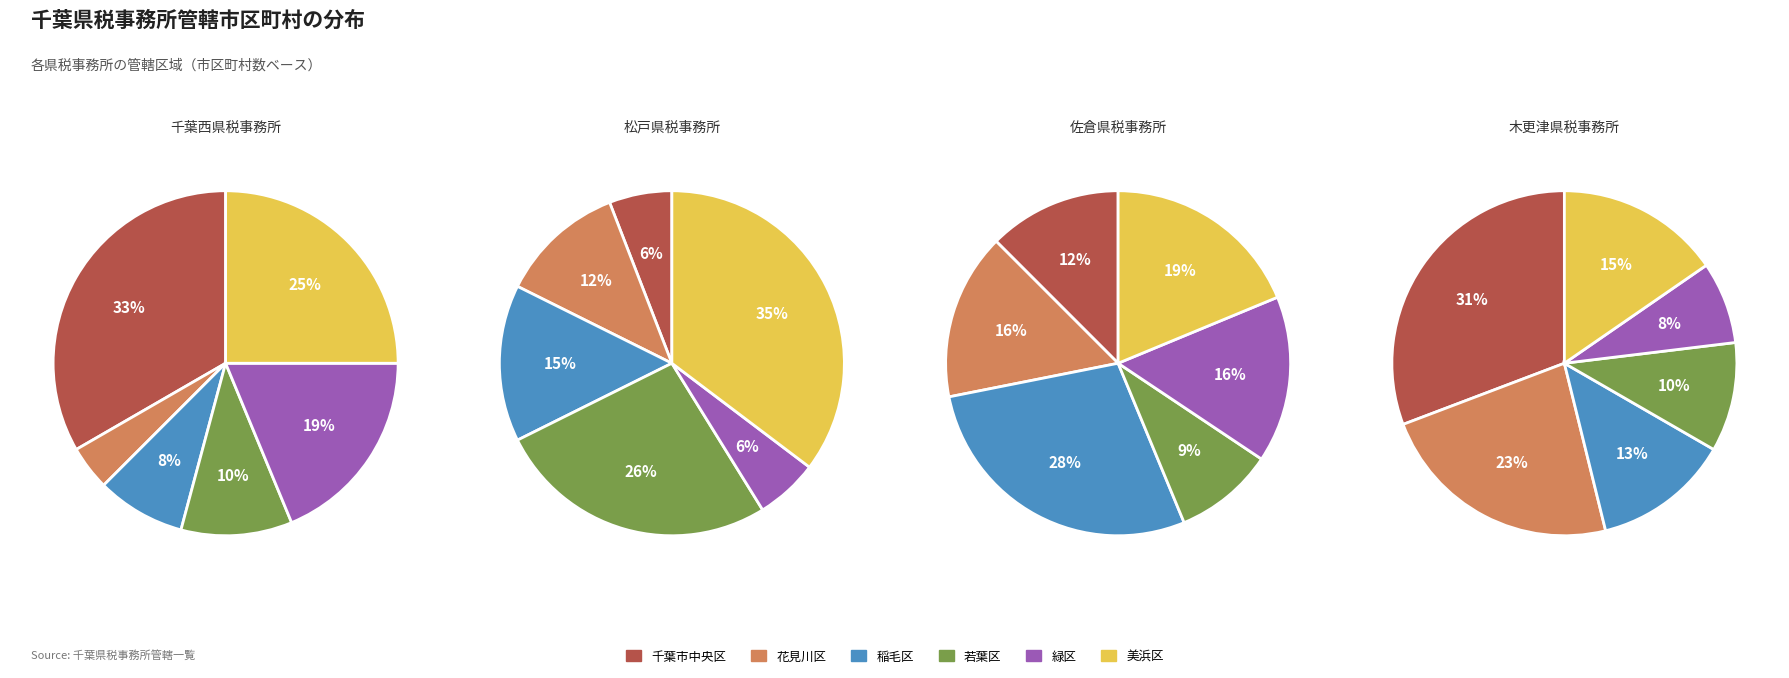

Does any single category account for the majority?

No